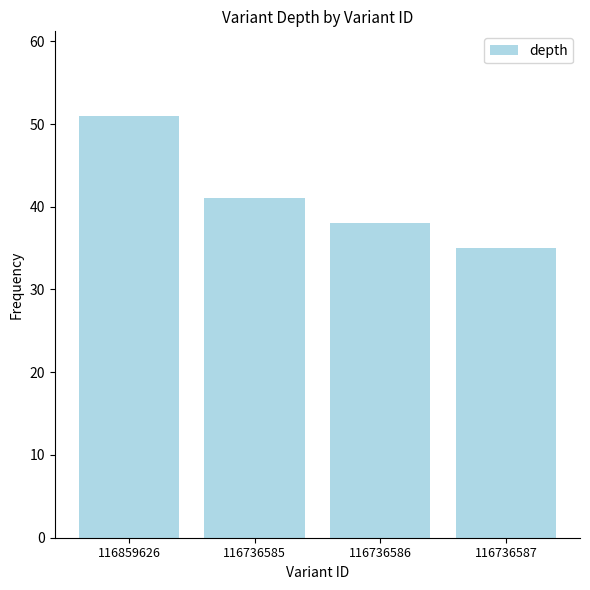

True or false: the data shows 69 at 116859626.

False